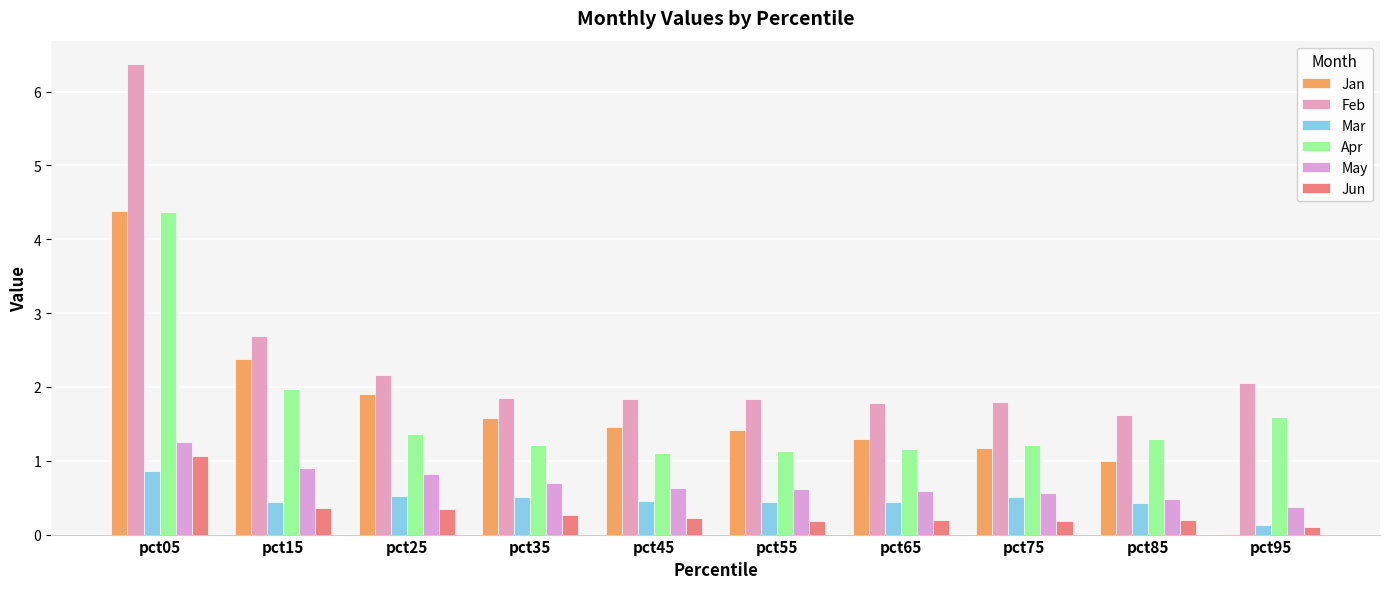

What is the difference between the maximum and minimum values in the Mar series?

0.7